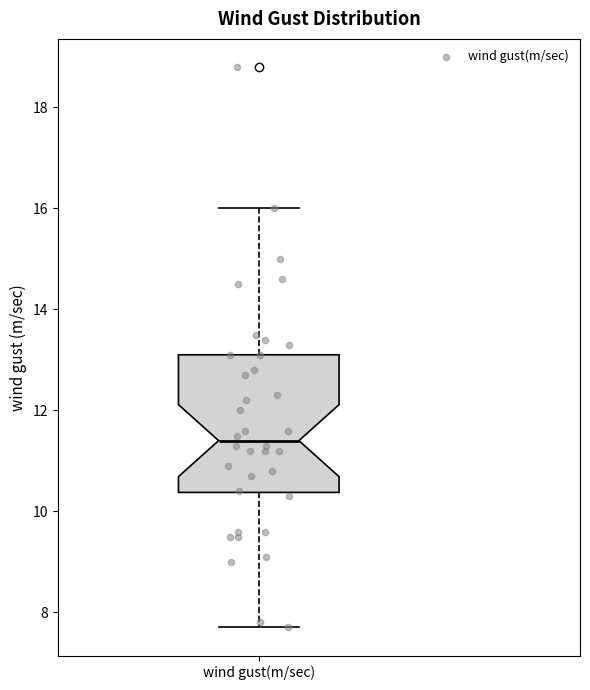

Transcribe this box plot: give where the median line is, the range the box spans, and where the two whiskers end, as read against the y-axis. The values are not printed on the chart, so give them approximately, as read against the axis.

median 11.4, box 10.4 to 13.2, whiskers 7.8 to 16.0